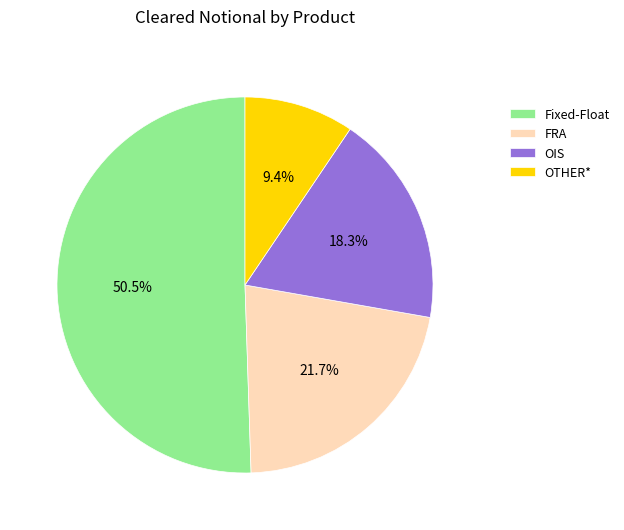

Is there a majority slice in this chart?

Yes